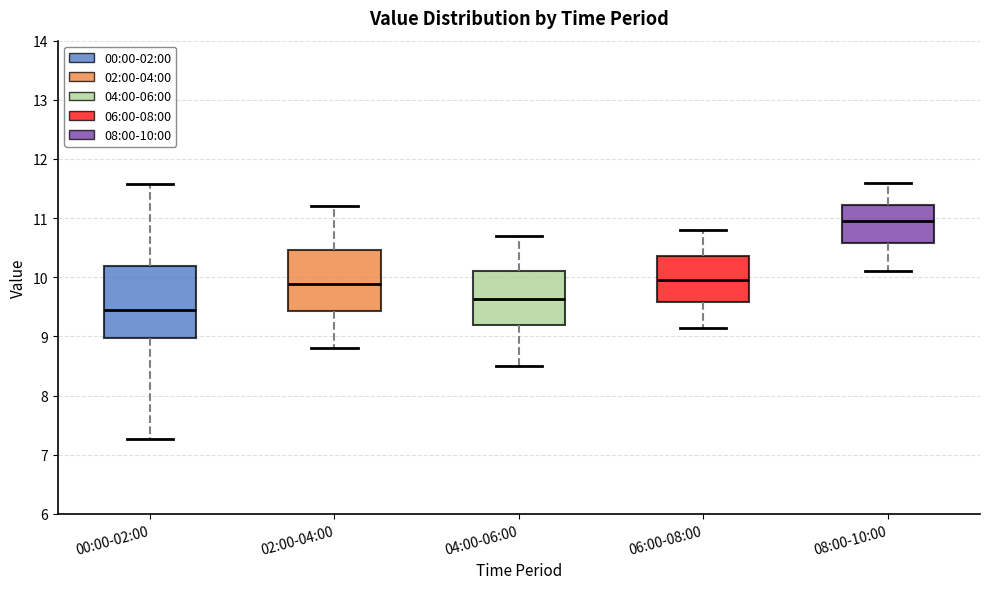

Where is the lower edge of the box for 02:00-04:00 on the y-axis? The values are not printed on the chart, so give them approximately, as read against the axis.

9.4